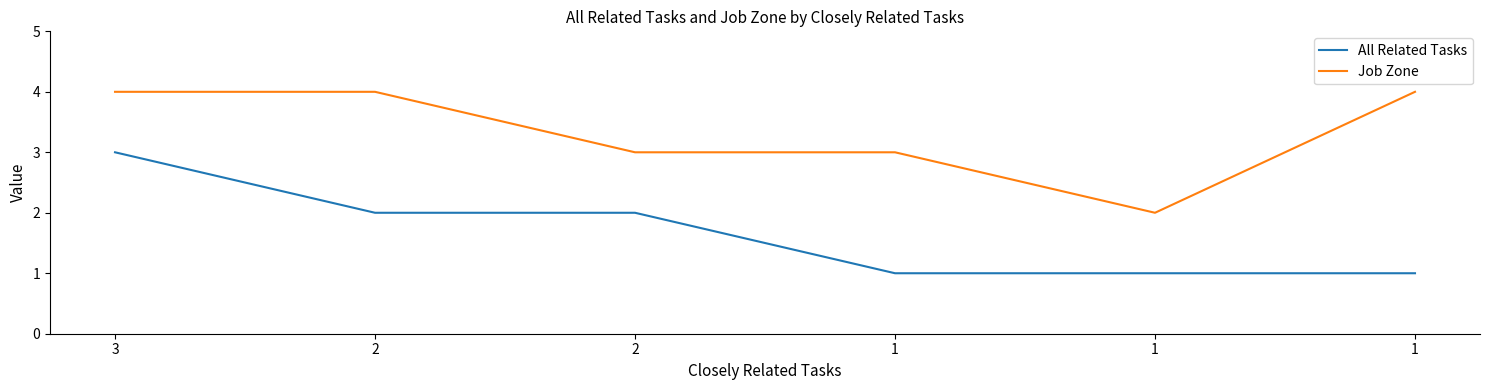

List the series in order of their peak value, lowest first.

All Related Tasks, Job Zone